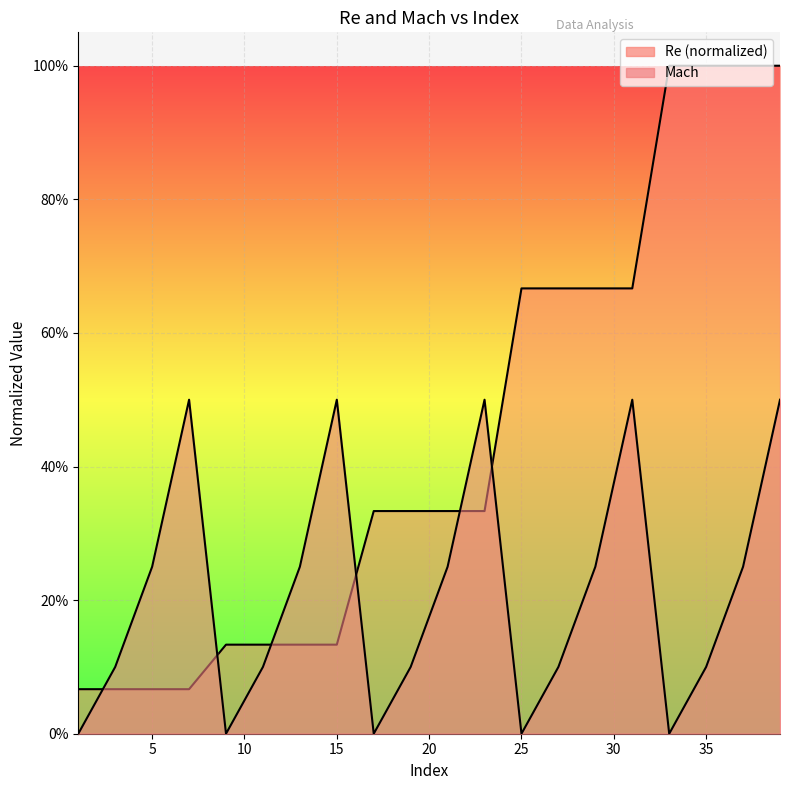

True or false: Mach and Re cross at least once.

True